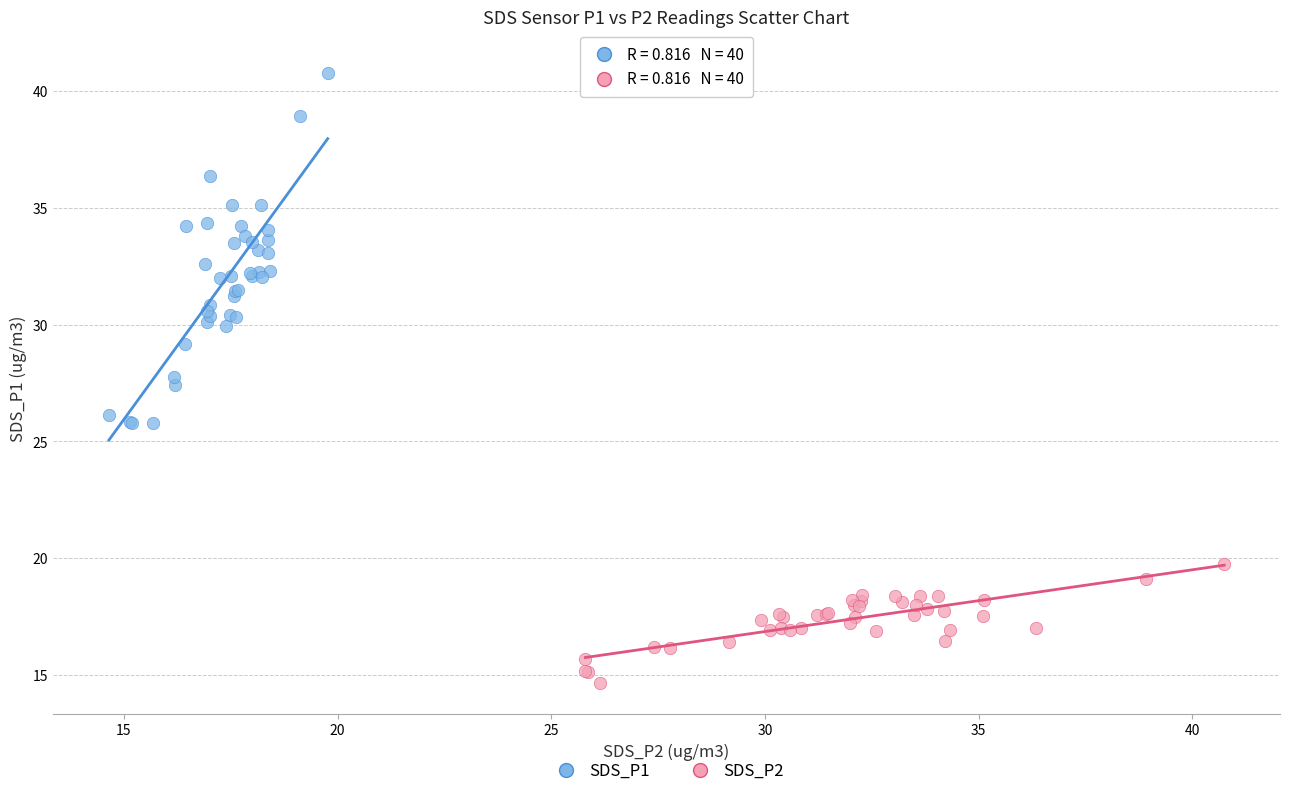

Which series has the widest spread of Y values?

SDS_P1